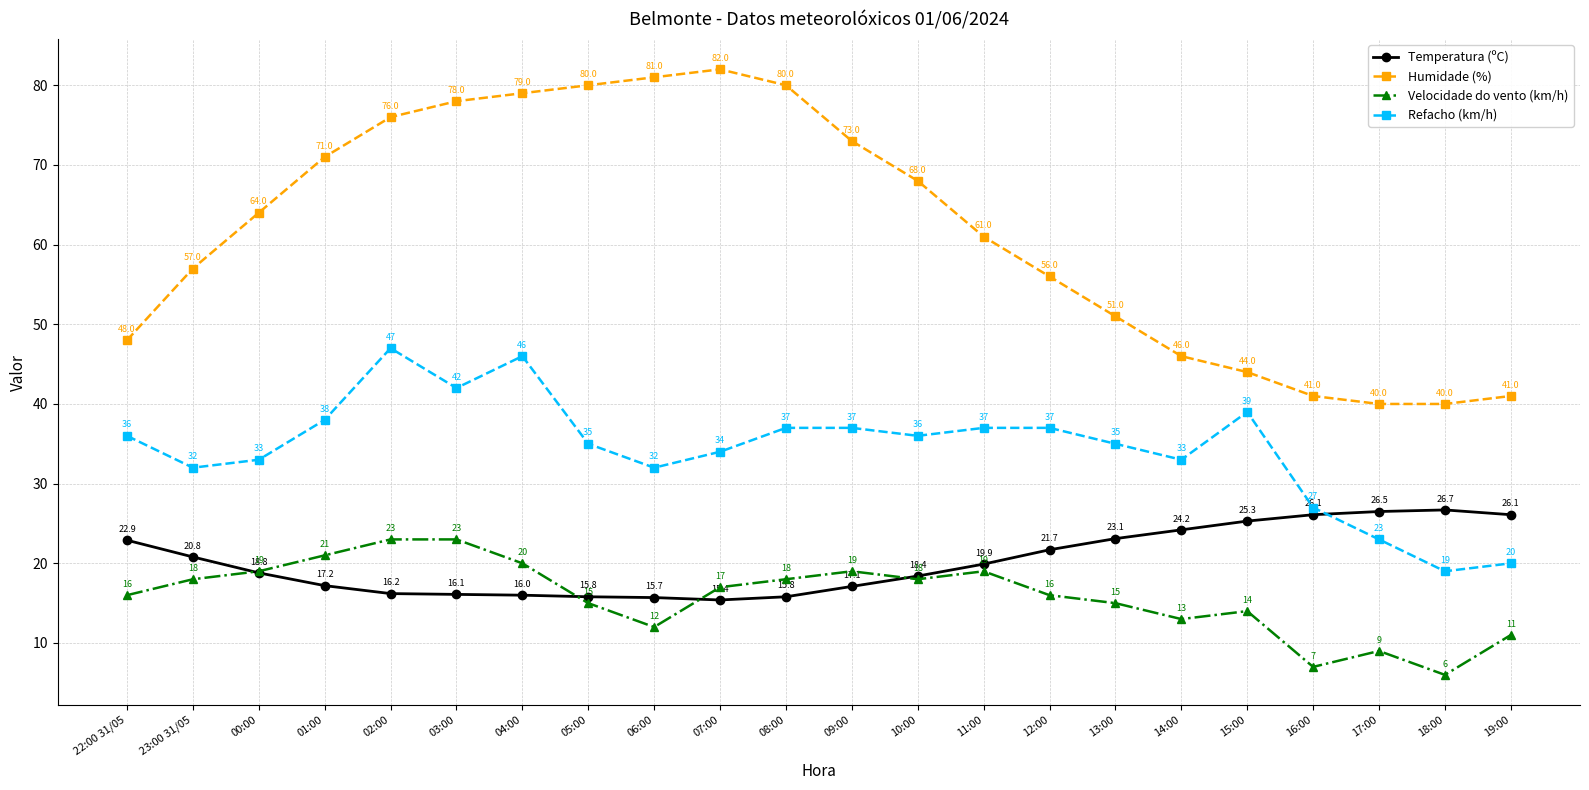

Rank the series by their maximum value, from highest to lowest.

Humidade (%), Refacho (km/h), Temperatura (ºC), Velocidade do vento (km/h)